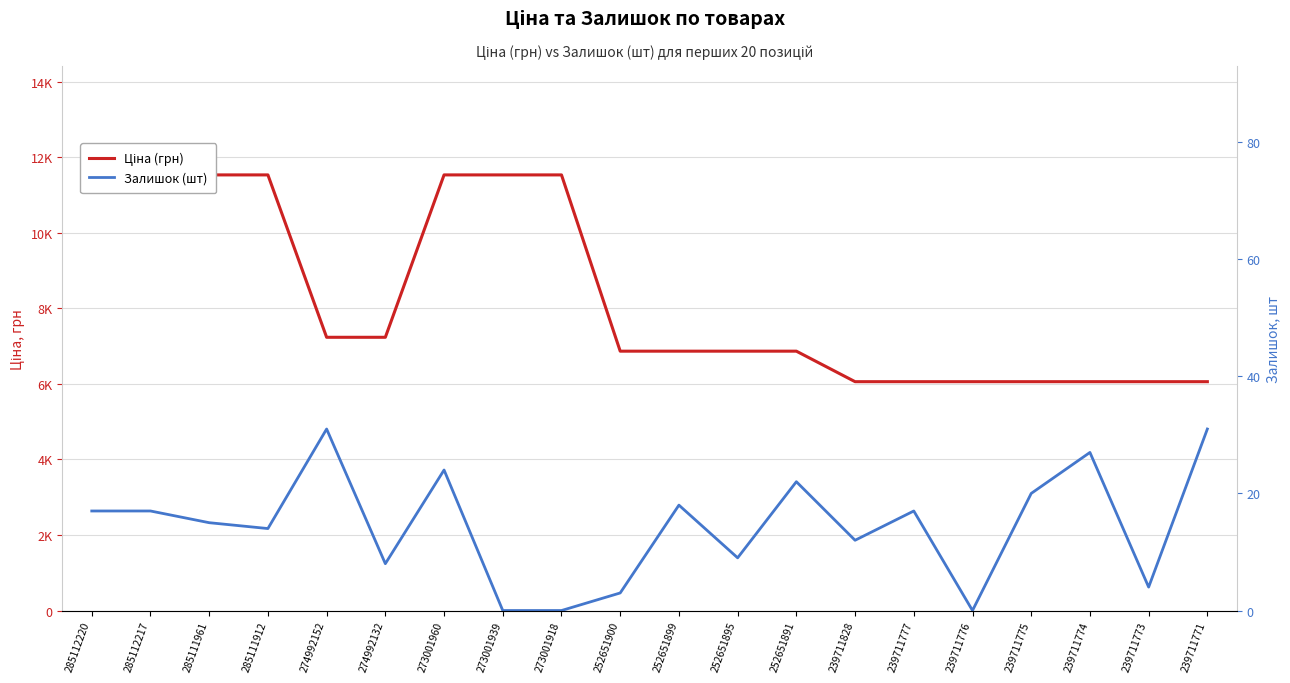

At which category is the sum across all series the highest?

273001960